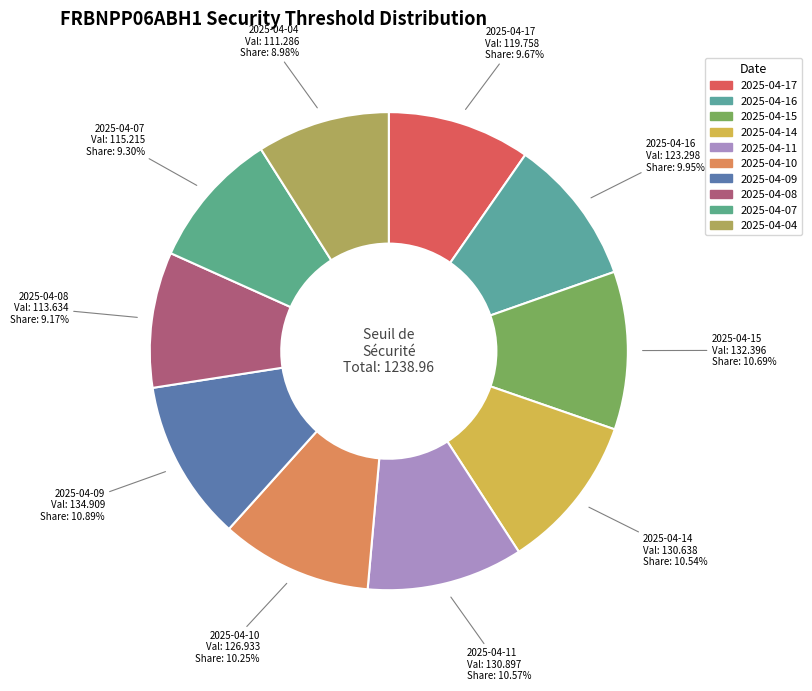

What is the total percentage of 2025-04-10 and 2025-04-16?

20.2%